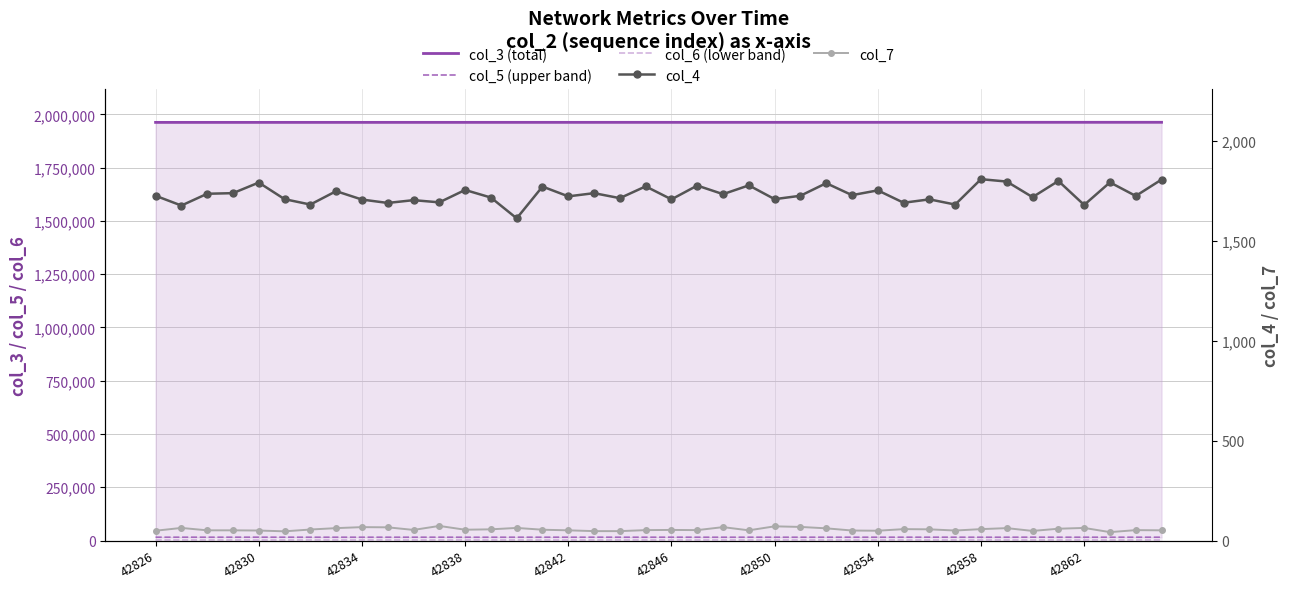

What is the difference between the highest and lowest values at 42854?

1962523